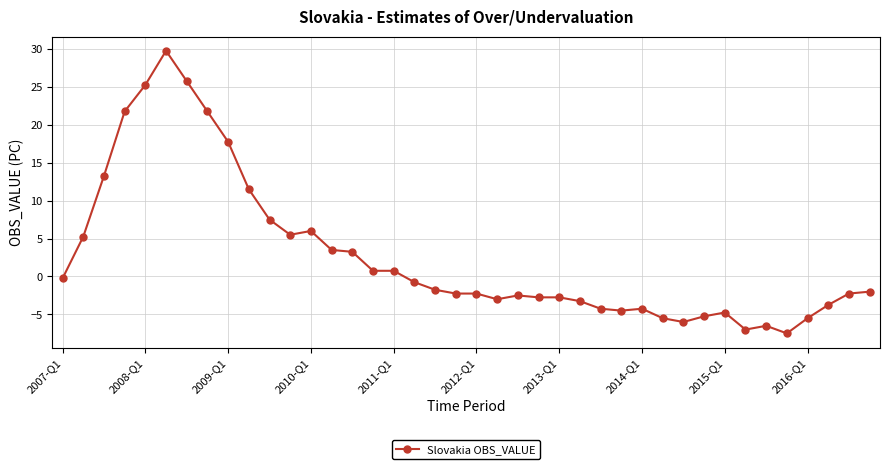

What is the smallest value displayed?

-7.5